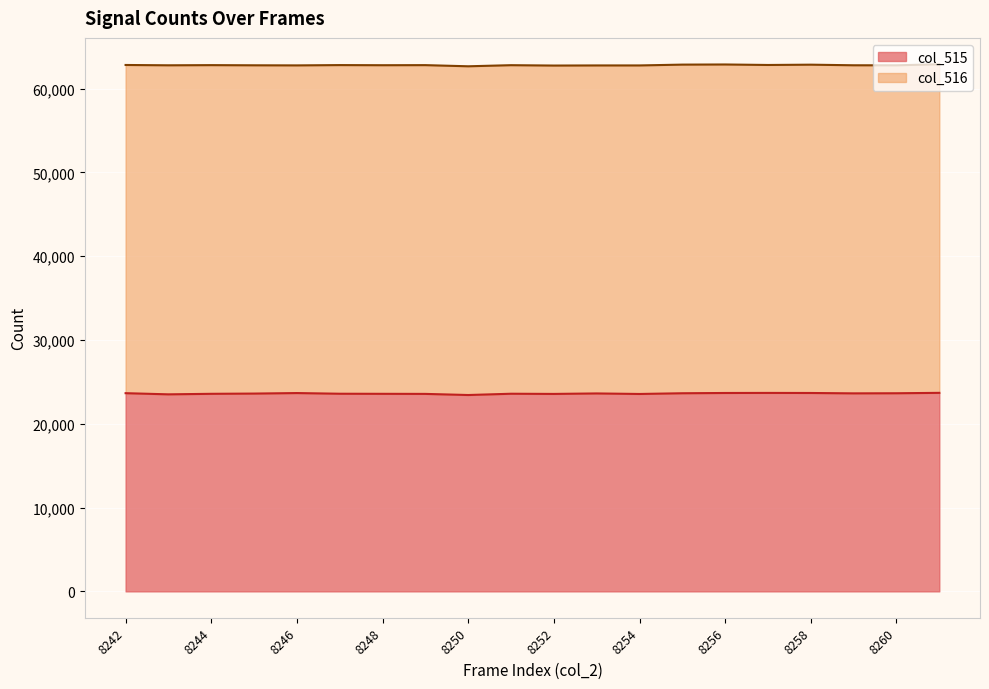

List the labels in order of value, smallest first.

8250, 8243, 8254, 8252, 8249, 8248, 8244, 8247, 8251, 8245, 8253, 8259, 8255, 8260, 8242, 8246, 8256, 8258, 8257, 8261